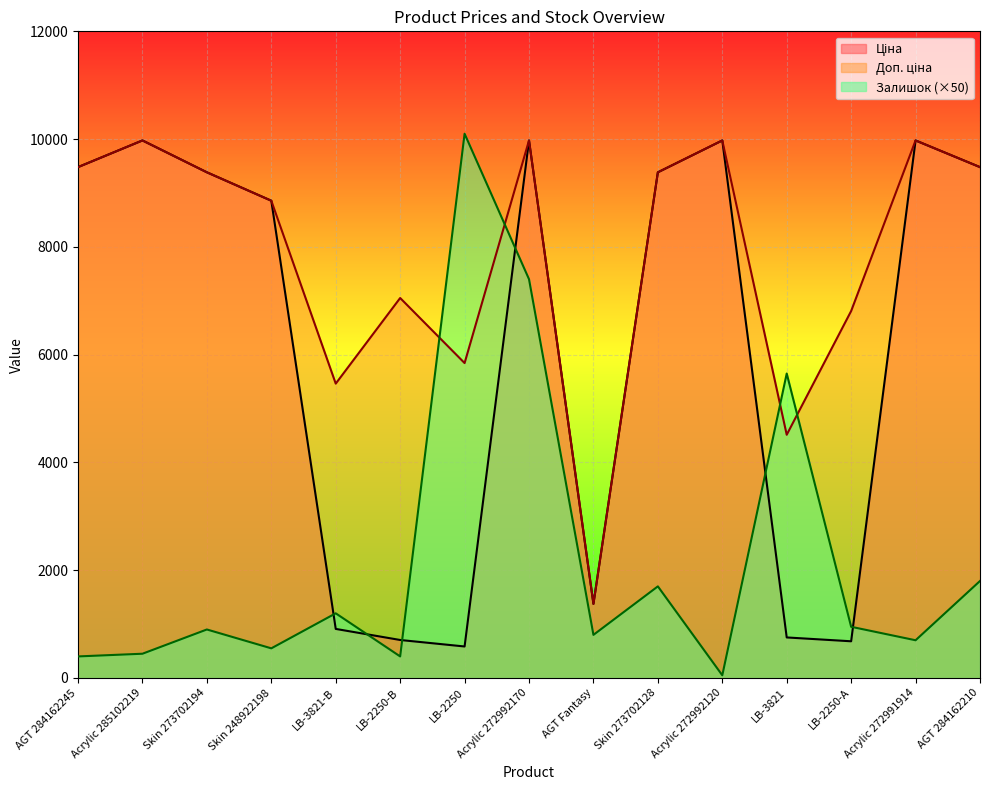

Reading left to right, extract all data points from this chart.

Ціна: AGT 284162245=9480.1	Acrylic 285102219=9975.0	Skin 273702194=9384.0	Skin 248922198=8856.7	LB-3821-В=910.4	LB-2250-В=705.1	LB-2250=584.4	Acrylic 272992170=9975.0	AGT Fantasy=1375.4	Skin 273702128=9384.0	Acrylic 272992120=9975.0	LB-3821=752.2	LB-2250-А=681.0	Acrylic 272991914=9975.0	AGT 284162210=9480.1
Доп. ціна: AGT 284162245=9480.1	Acrylic 285102219=9975.0	Skin 273702194=9384.0	Skin 248922198=8856.7	LB-3821-В=5462.3	LB-2250-В=7051.3	LB-2250=5843.9	Acrylic 272992170=9975.0	AGT Fantasy=1375.0	Skin 273702128=9384.0	Acrylic 272992120=9975.0	LB-3821=4513.3	LB-2250-А=6809.8	Acrylic 272991914=9975.0	AGT 284162210=9480.1
Залишок: AGT 284162245=400.0	Acrylic 285102219=450.0	Skin 273702194=900.0	Skin 248922198=550.0	LB-3821-В=1200.0	LB-2250-В=400.0	LB-2250=10100.0	Acrylic 272992170=7400.0	AGT Fantasy=800.0	Skin 273702128=1700.0	Acrylic 272992120=50.0	LB-3821=5650.0	LB-2250-А=950.0	Acrylic 272991914=700.0	AGT 284162210=1800.0